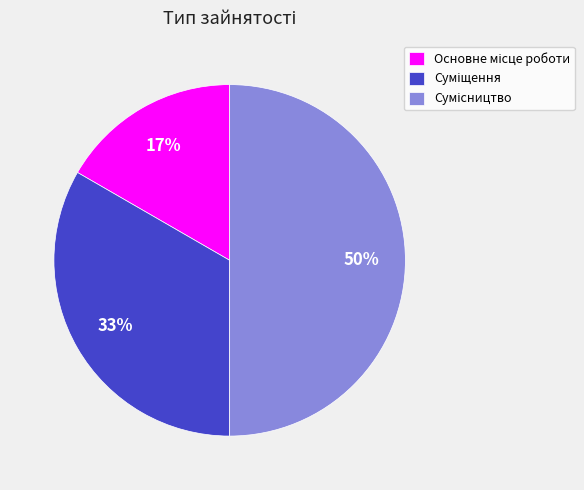

To the nearest percent, what is the average slice percentage?

33%